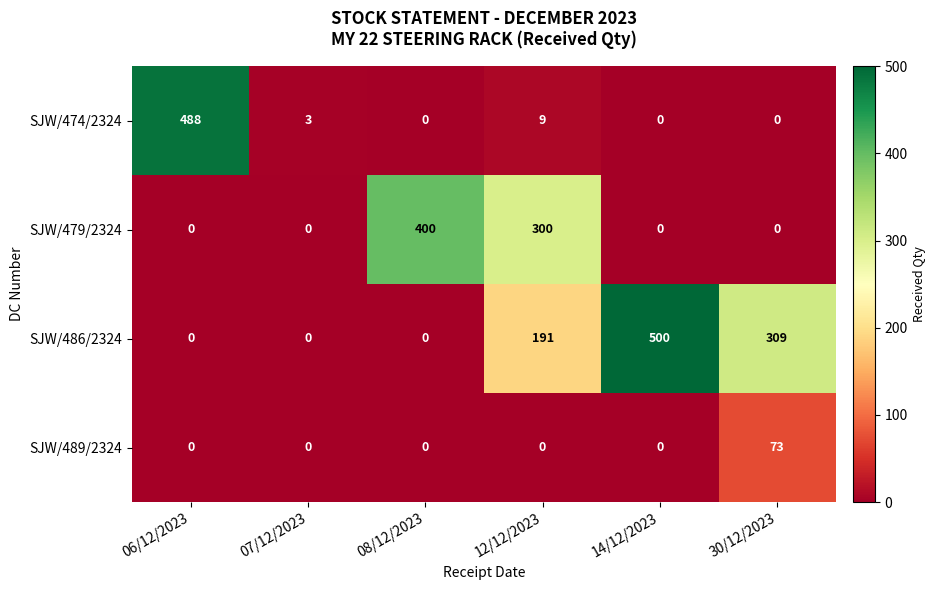

At how many categories does at least one series exceed 390?

3